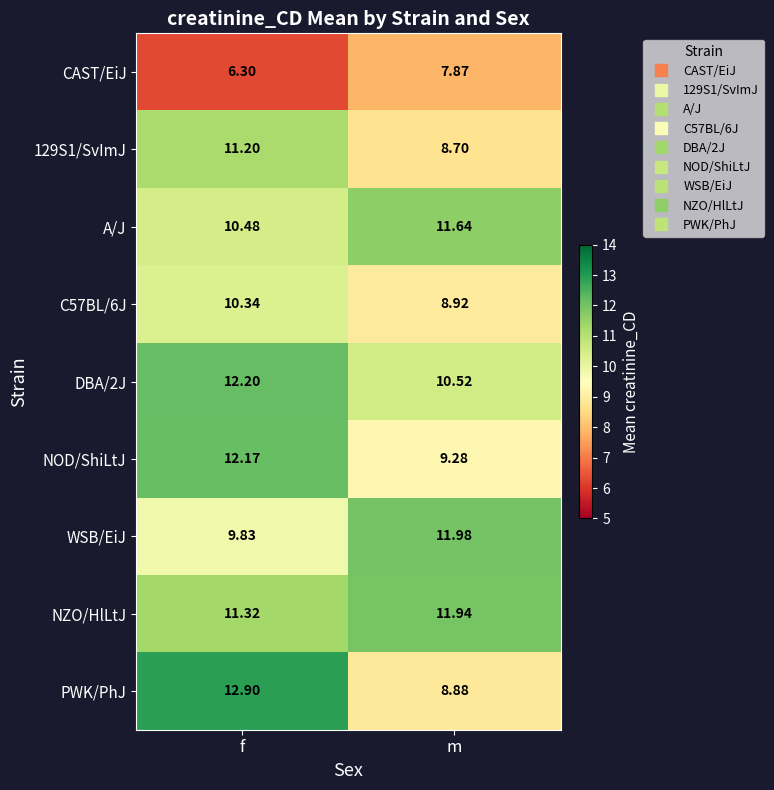

What is the maximum value shown in the chart?

12.9